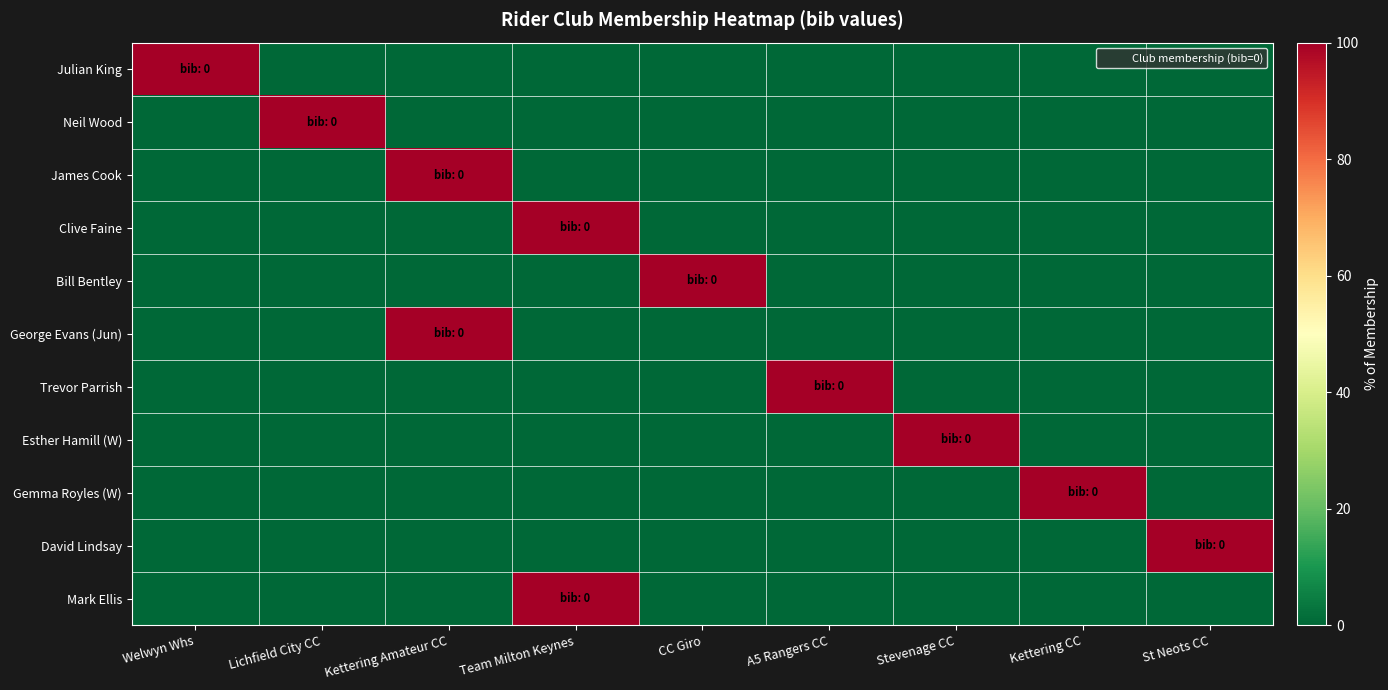

Reading right to left, transcribe all the data shown in this chart.

Julian King: St Neots CC=0	Kettering CC=0	Stevenage CC=0	A5 Rangers CC=0	CC Giro=0	Team Milton Keynes=0	Kettering Amateur CC=0	Lichfield City CC=0	Welwyn Whs=100
Neil Wood: St Neots CC=0	Kettering CC=0	Stevenage CC=0	A5 Rangers CC=0	CC Giro=0	Team Milton Keynes=0	Kettering Amateur CC=0	Lichfield City CC=100	Welwyn Whs=0
James Cook: St Neots CC=0	Kettering CC=0	Stevenage CC=0	A5 Rangers CC=0	CC Giro=0	Team Milton Keynes=0	Kettering Amateur CC=100	Lichfield City CC=0	Welwyn Whs=0
Clive Faine: St Neots CC=0	Kettering CC=0	Stevenage CC=0	A5 Rangers CC=0	CC Giro=0	Team Milton Keynes=100	Kettering Amateur CC=0	Lichfield City CC=0	Welwyn Whs=0
Bill Bentley: St Neots CC=0	Kettering CC=0	Stevenage CC=0	A5 Rangers CC=0	CC Giro=100	Team Milton Keynes=0	Kettering Amateur CC=0	Lichfield City CC=0	Welwyn Whs=0
George Evans (Jun): St Neots CC=0	Kettering CC=0	Stevenage CC=0	A5 Rangers CC=0	CC Giro=0	Team Milton Keynes=0	Kettering Amateur CC=100	Lichfield City CC=0	Welwyn Whs=0
Trevor Parrish: St Neots CC=0	Kettering CC=0	Stevenage CC=0	A5 Rangers CC=100	CC Giro=0	Team Milton Keynes=0	Kettering Amateur CC=0	Lichfield City CC=0	Welwyn Whs=0
Esther Hamill (W): St Neots CC=0	Kettering CC=0	Stevenage CC=100	A5 Rangers CC=0	CC Giro=0	Team Milton Keynes=0	Kettering Amateur CC=0	Lichfield City CC=0	Welwyn Whs=0
Gemma Royles (W): St Neots CC=0	Kettering CC=100	Stevenage CC=0	A5 Rangers CC=0	CC Giro=0	Team Milton Keynes=0	Kettering Amateur CC=0	Lichfield City CC=0	Welwyn Whs=0
David Lindsay: St Neots CC=100	Kettering CC=0	Stevenage CC=0	A5 Rangers CC=0	CC Giro=0	Team Milton Keynes=0	Kettering Amateur CC=0	Lichfield City CC=0	Welwyn Whs=0
Mark Ellis: St Neots CC=0	Kettering CC=0	Stevenage CC=0	A5 Rangers CC=0	CC Giro=0	Team Milton Keynes=100	Kettering Amateur CC=0	Lichfield City CC=0	Welwyn Whs=0